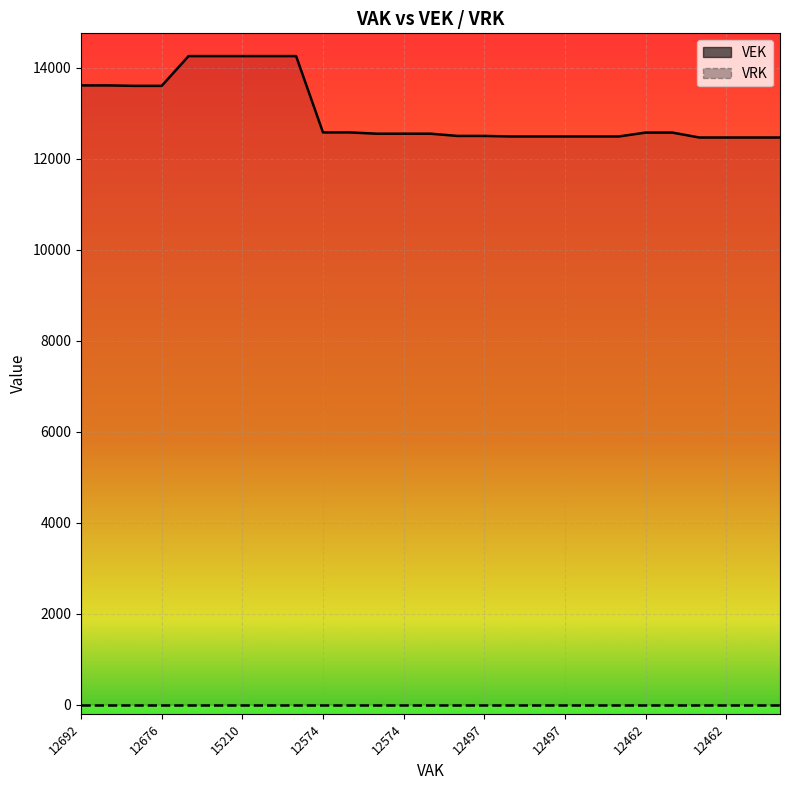

How many categories are shown in the chart?

27